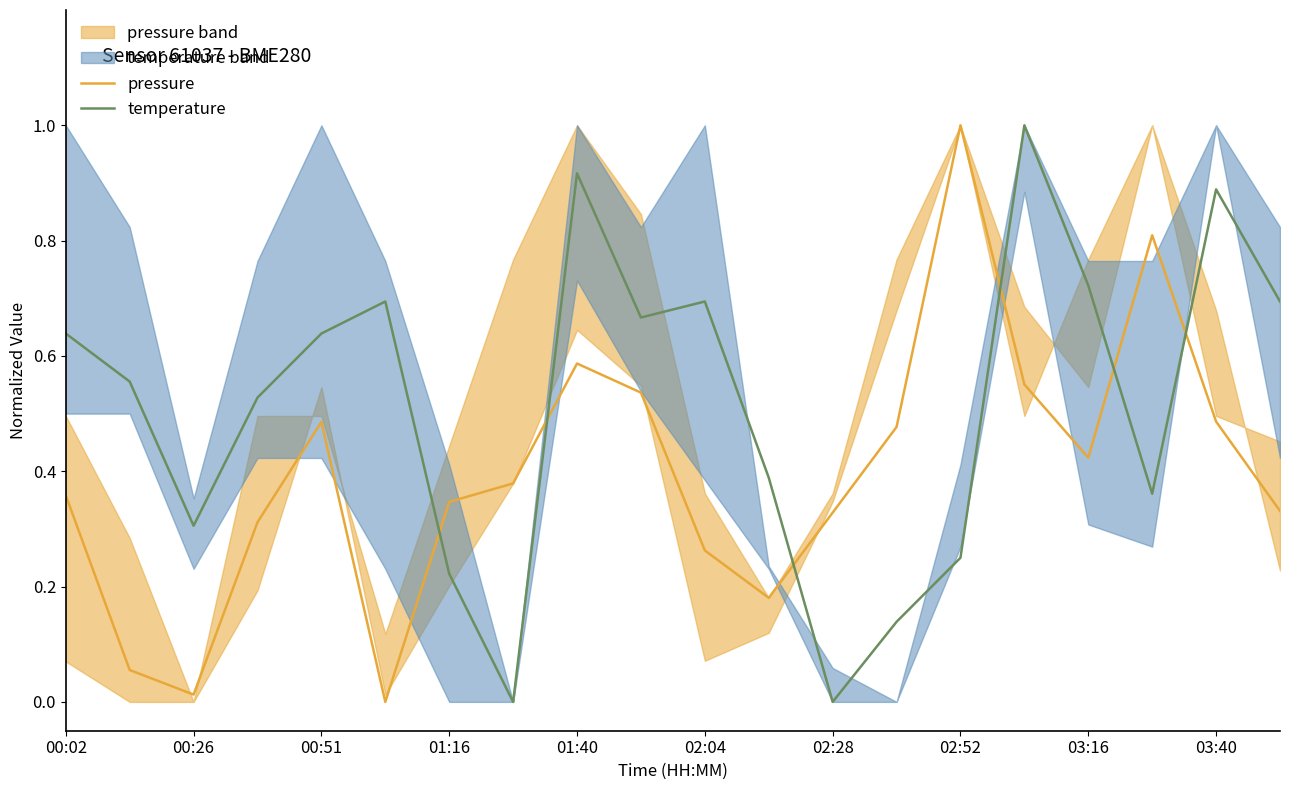

What is the highest value of the temperature series?

1.0